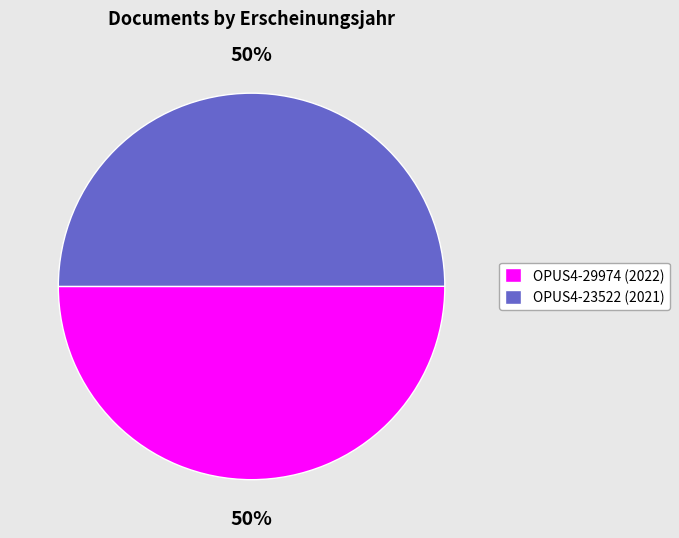

To the nearest percent, what is the average slice percentage?

50%